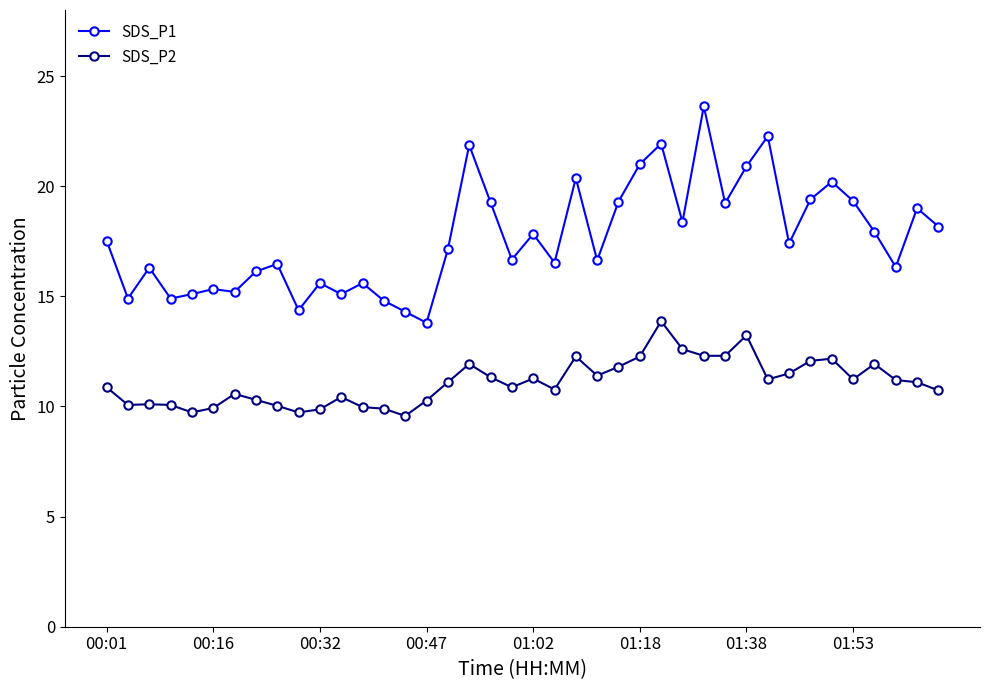

True or false: SDS_P2 and SDS_P1 cross at least once.

False